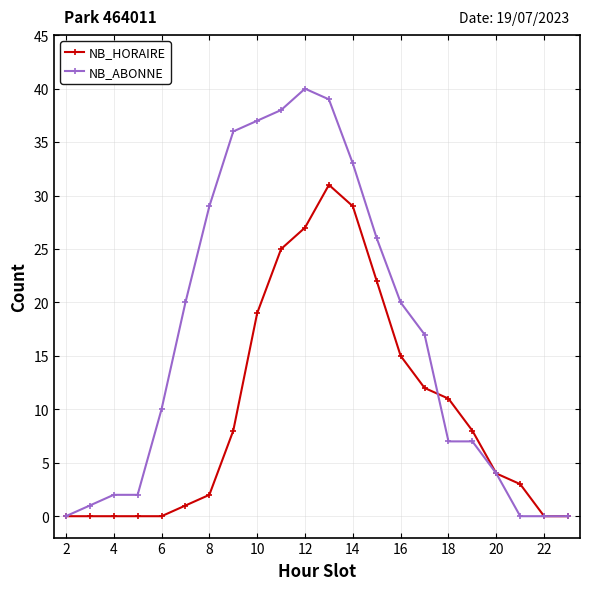

List the series in order of their overall mean, lowest first.

NB_HORAIRE, NB_ABONNE